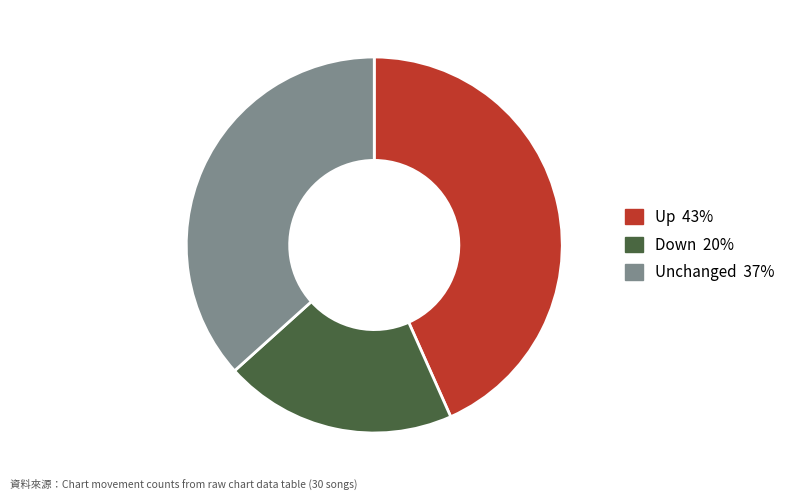

Does any single category account for the majority?

No